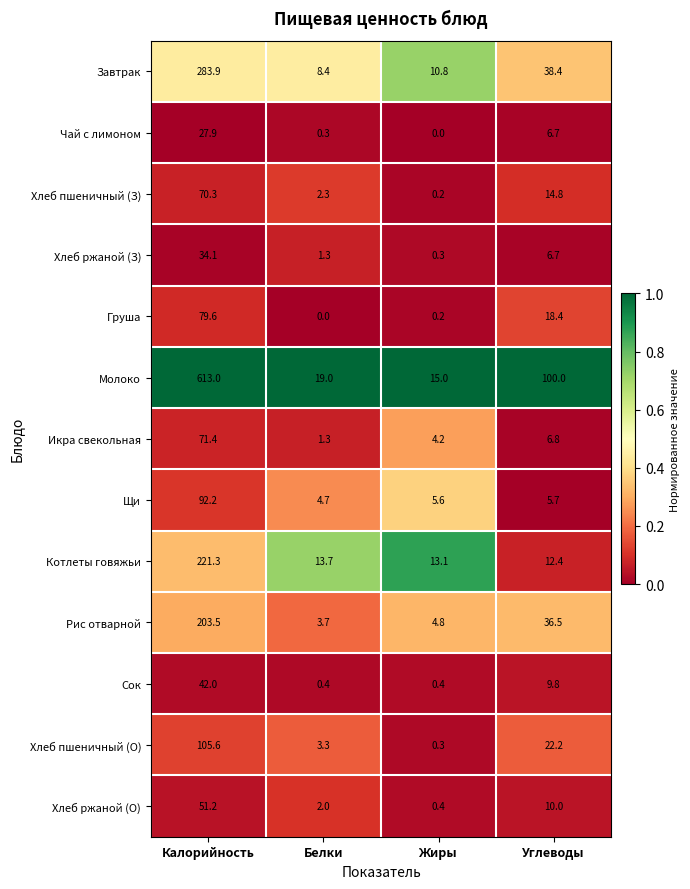

Rank the series by their maximum value, from lowest to highest.

Чай с лимоном, Хлеб ржаной (З), Сок, Хлеб ржаной (О), Хлеб пшеничный (З), Икра свекольная, Груша, Щи, Хлеб пшеничный (О), Рис отварной, Котлеты говяжьи, Завтрак, Молоко